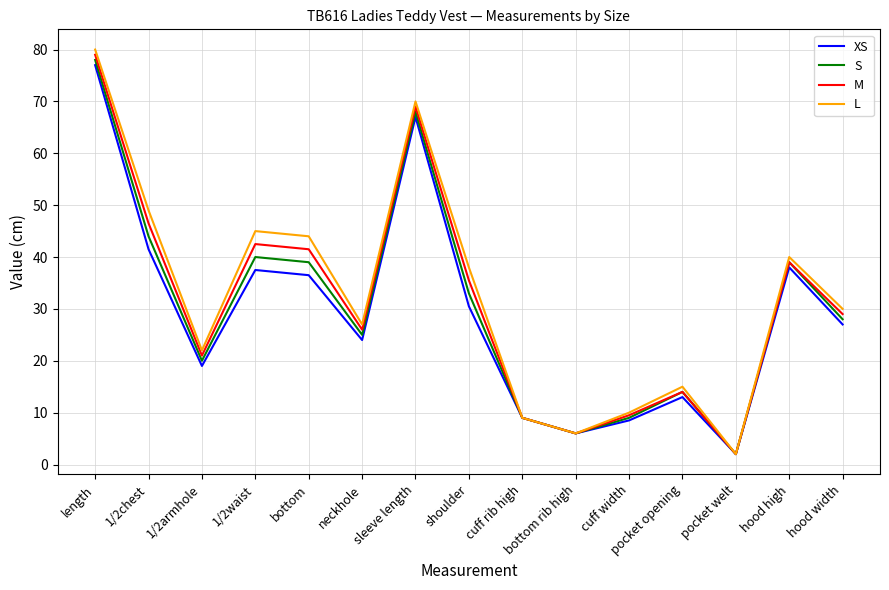

Rank the series by their maximum value, from highest to lowest.

L, M, S, XS